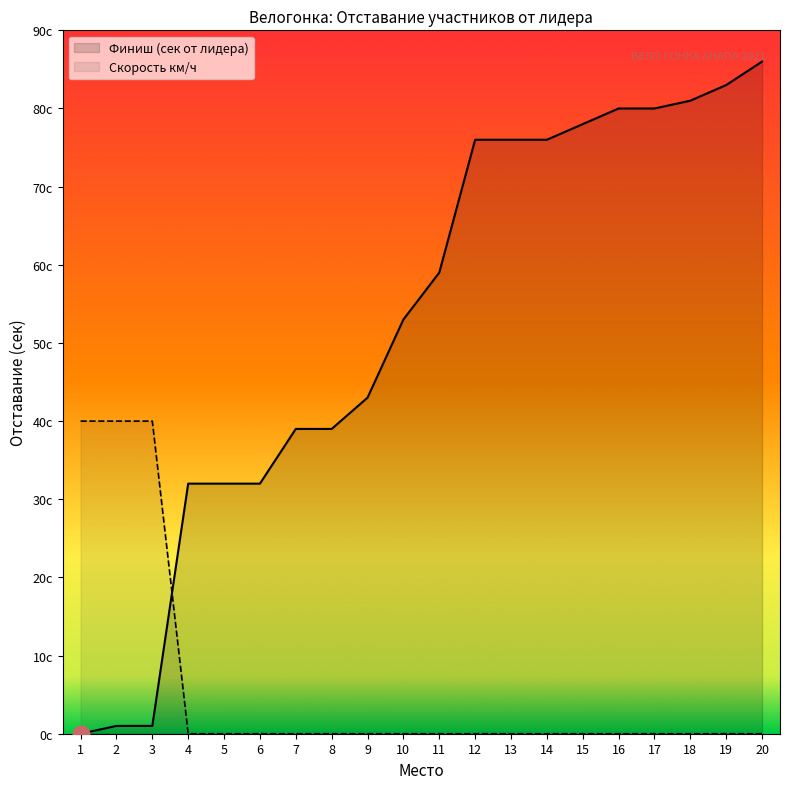

True or false: Скорость км/ч has more than 1 points higher than both neighbors.

False